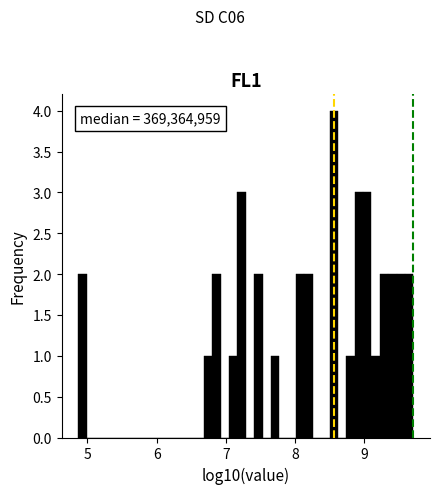

Read against the x-axis, roughly where is the centre of the tallest bar?

8.6